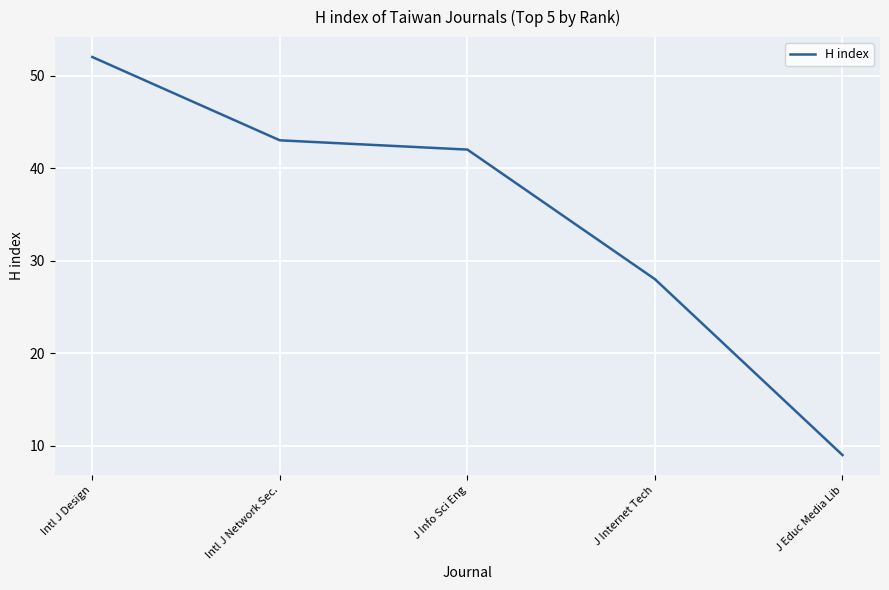

True or false: the data shows 42 at J Info Sci Eng.

True